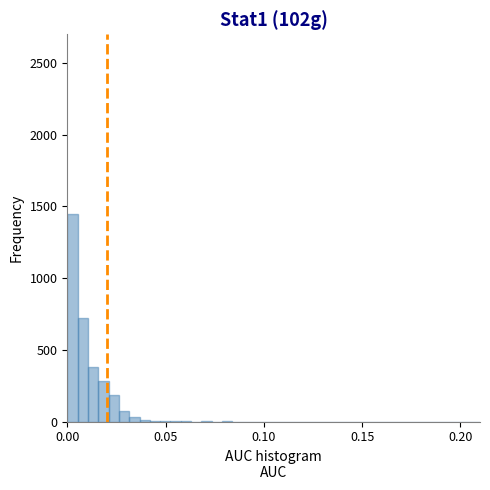

Read against the x-axis, roughly where is the centre of the tallest bar?

0.005